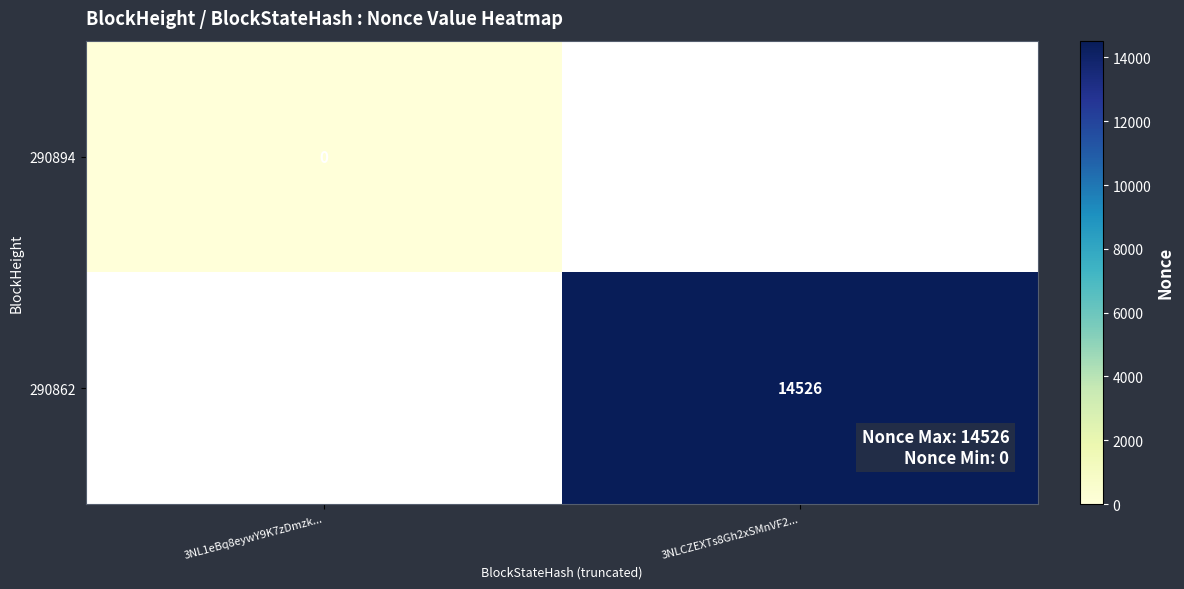

Is the value of 290862 at 3NL1eBq8eywY9K7zDmzk... greater than the value of 290894 at 3NL1eBq8eywY9K7zDmzk...?

No